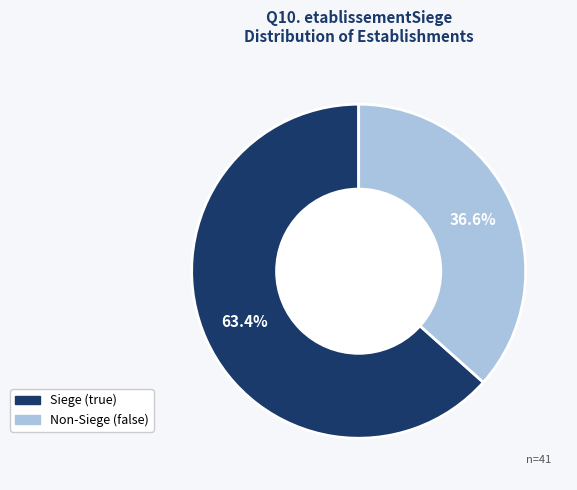

Is there any slice that represents more than half of the pie?

Yes